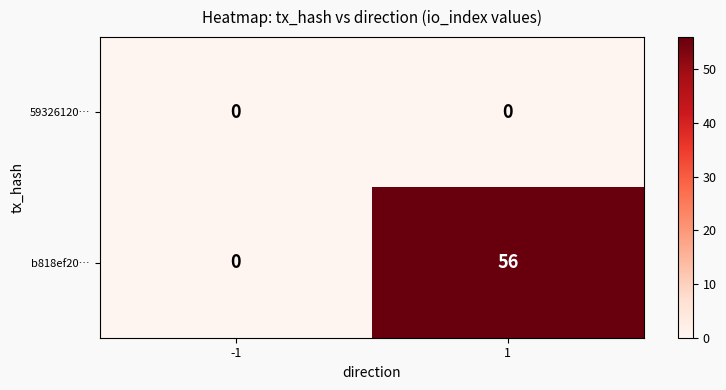

What is the average value of the b818ef20… series?

28